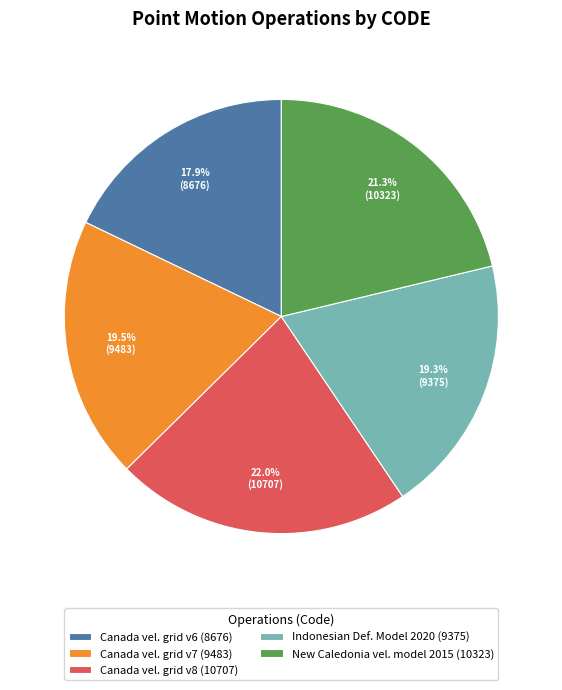

What is the total percentage of Canada vel. grid v6 (8676) and Canada vel. grid v8 (10707)?

39.9%